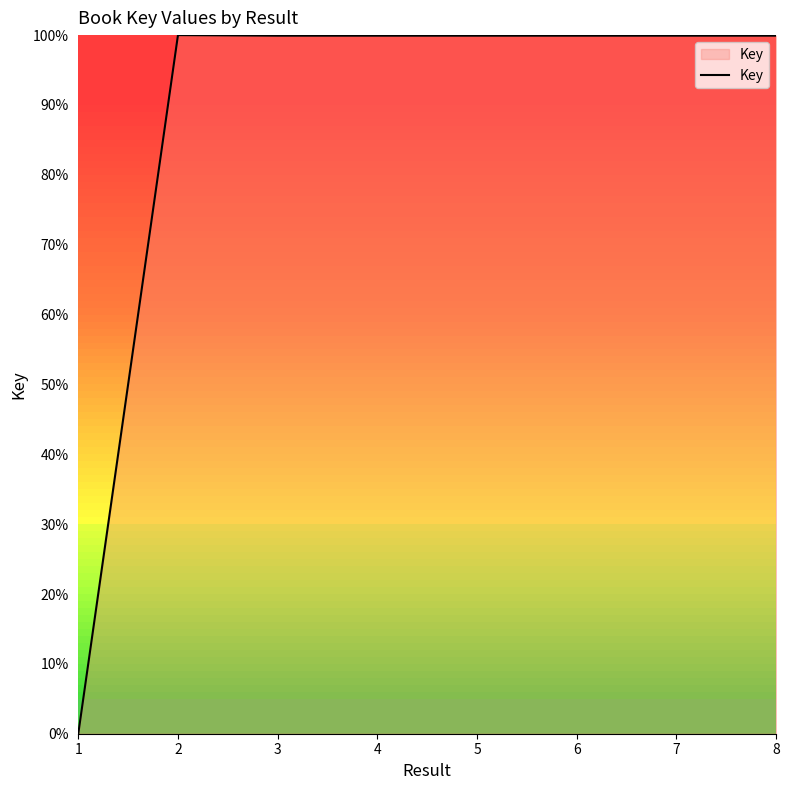

What is the difference between the second highest and minimum values?

99.9